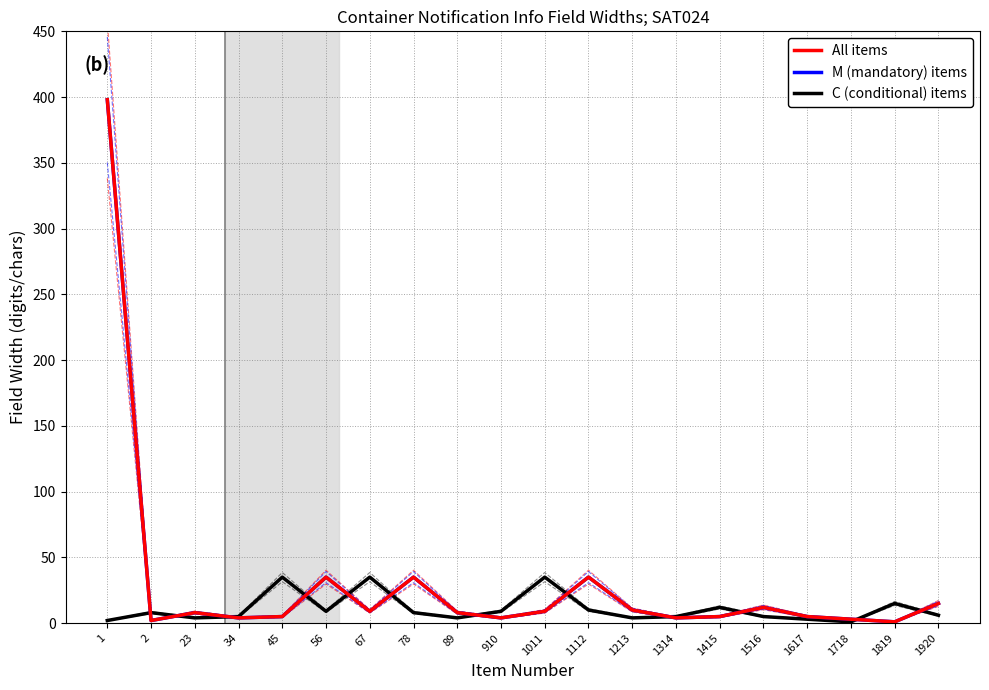

Between 1516 and 78, which is larger?

78